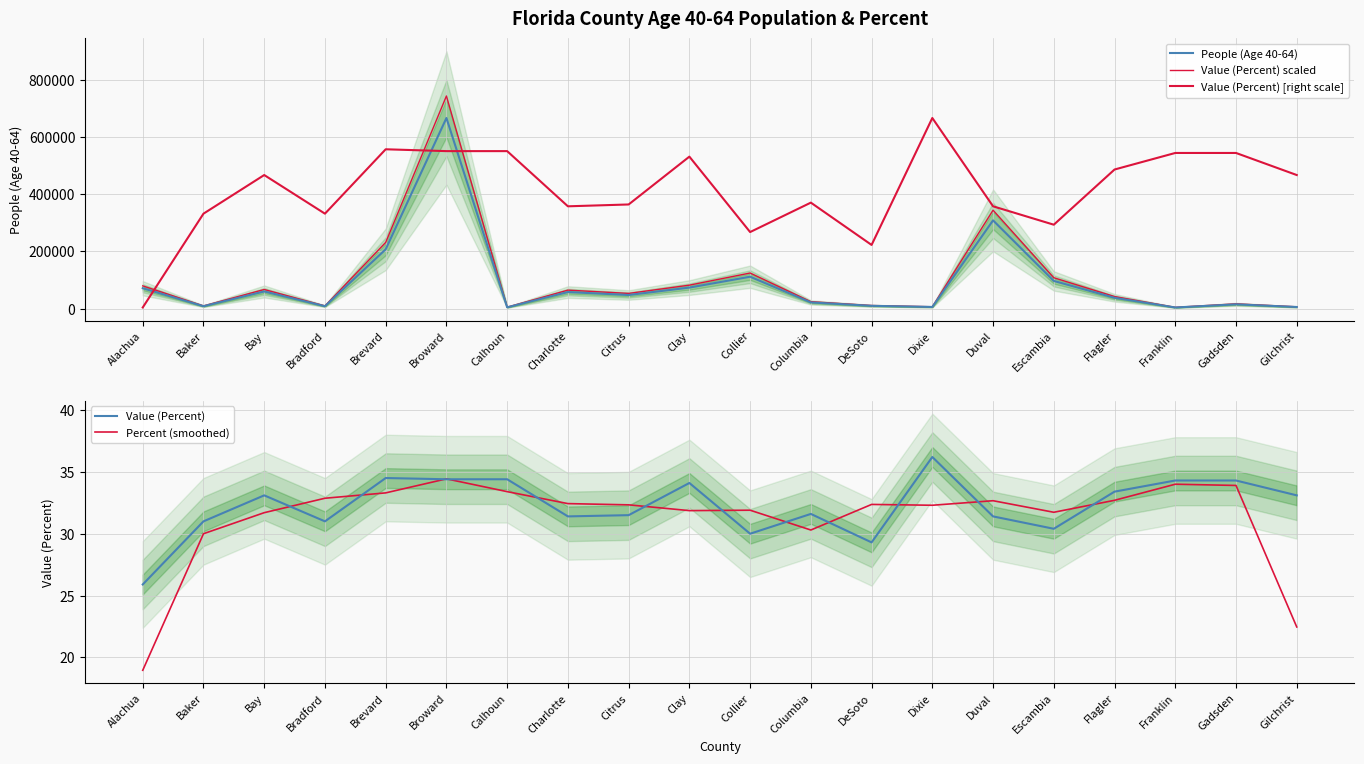

At which category is the sum across all series the highest?

Broward